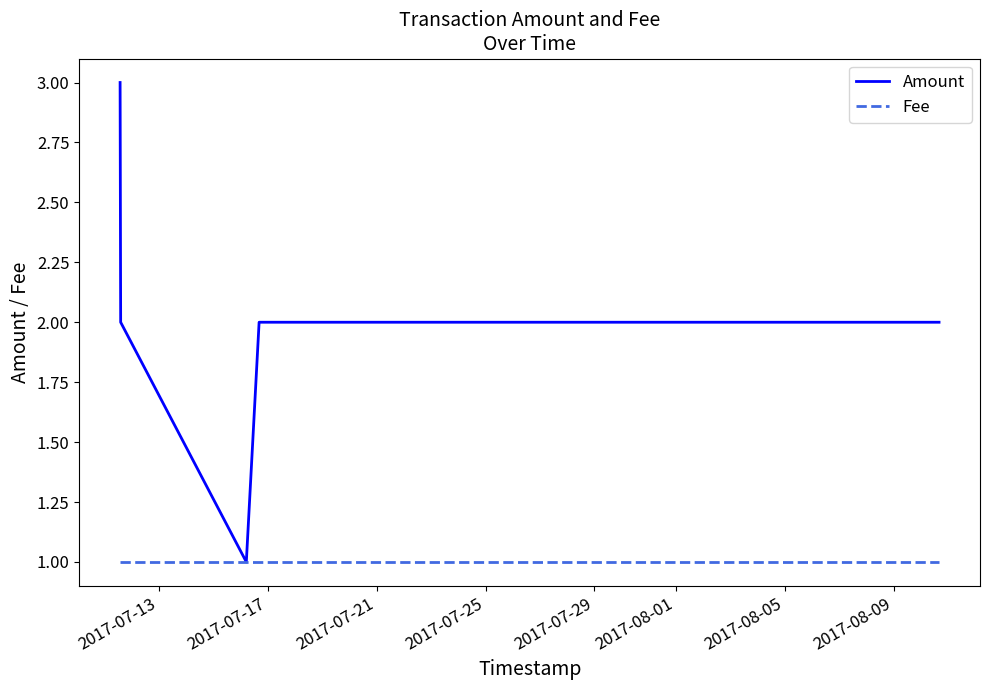

List the series in order of their peak value, lowest first.

Fee, Amount